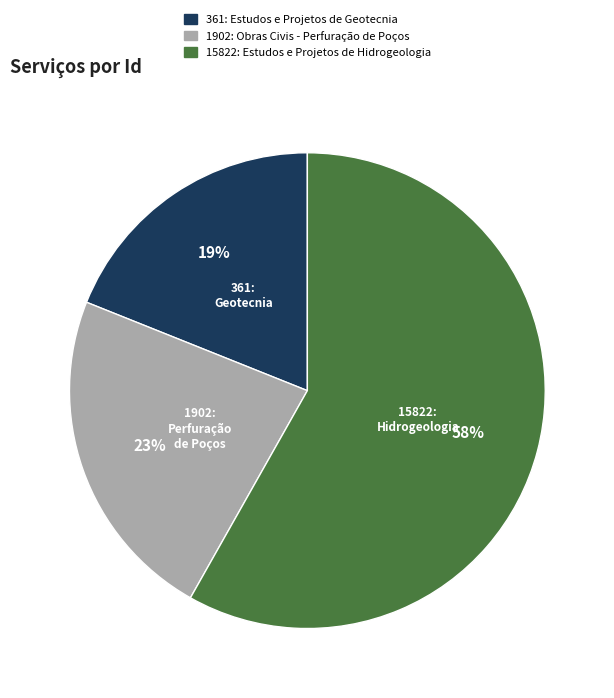

Which slice is the largest?

15822: Estudos e Projetos de Hidrogeologia